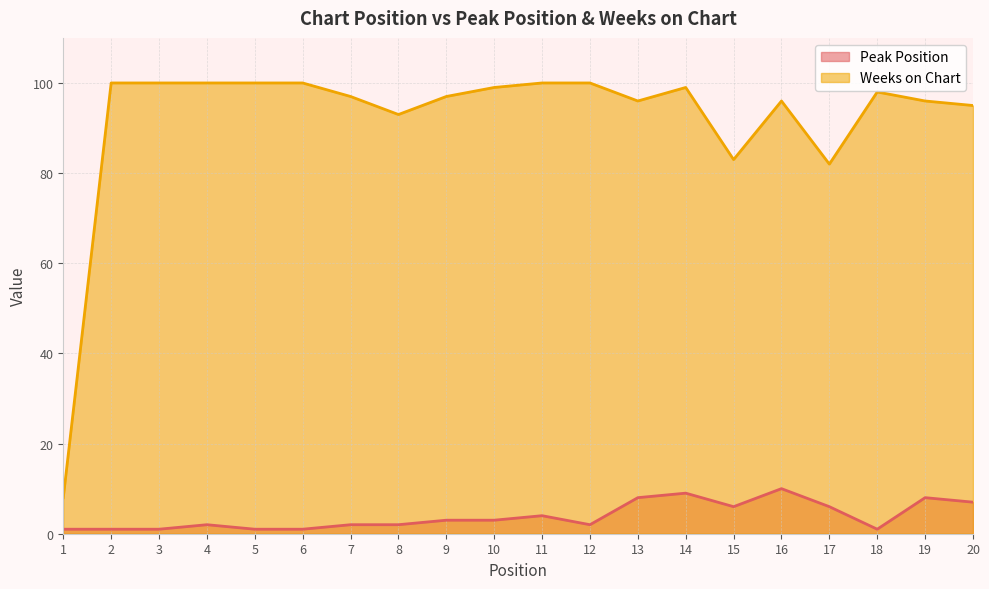

At 4, list the series in order from largest to smallest.

Weeks on Chart, Peak Position